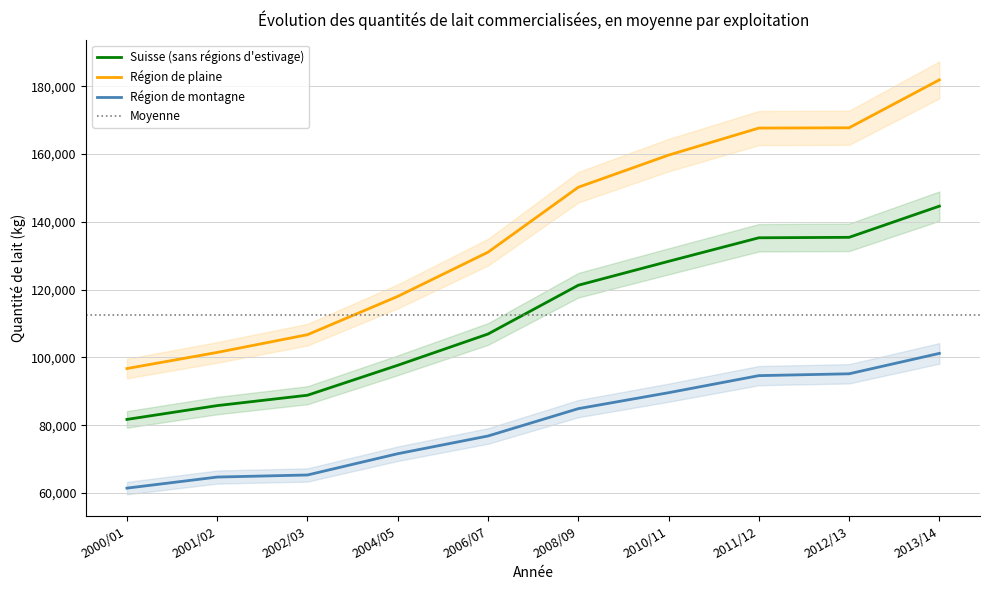

Rank the series at 2001/02 from highest to lowest value.

Région de plaine, Suisse (sans régions d'estivage), Région de montagne